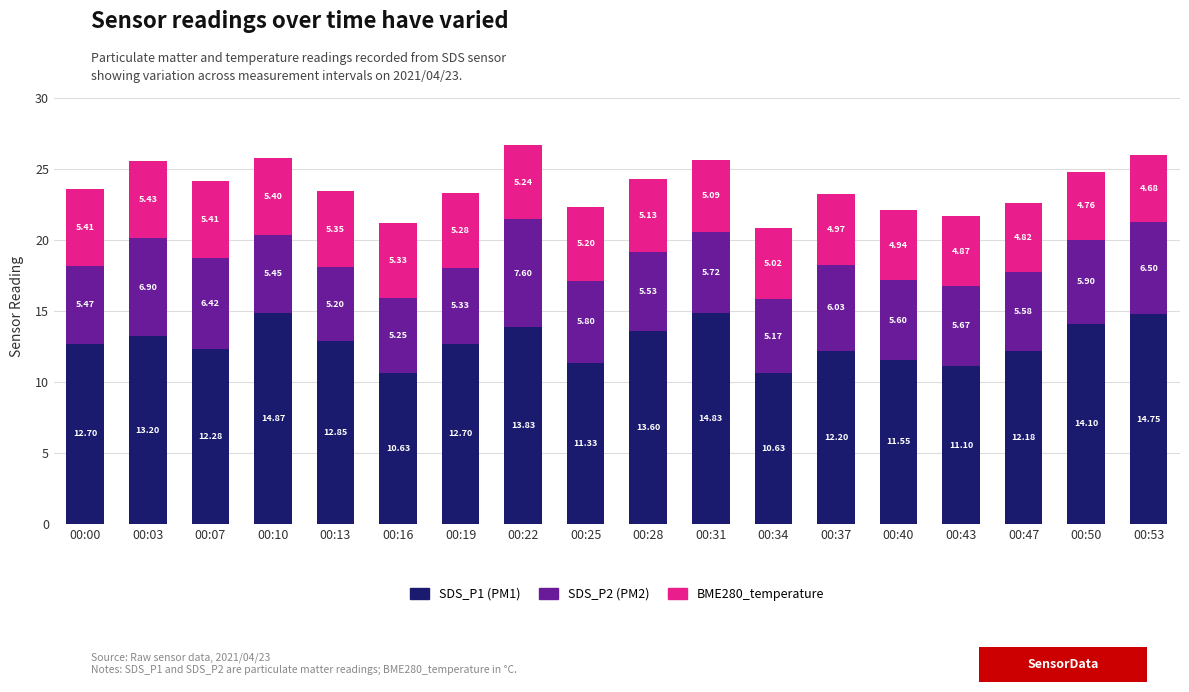

At which category is the sum across all series the highest?

00:22